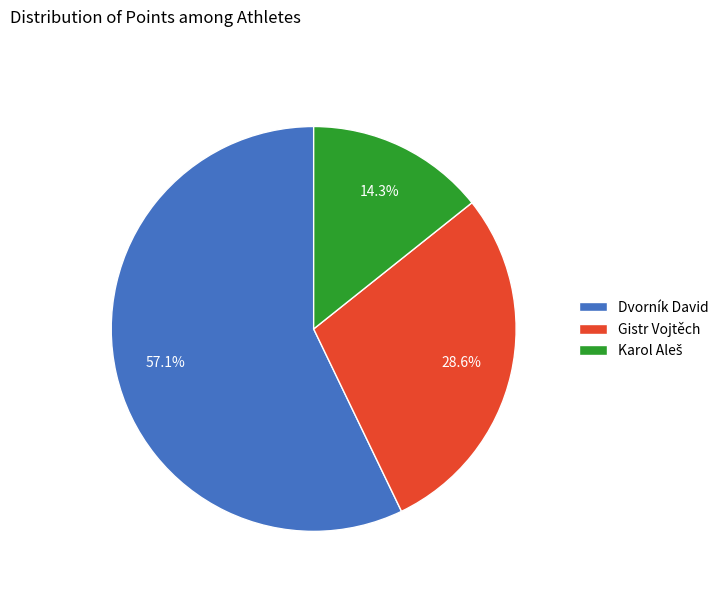

Is it true that Gistr Vojtěch is 29% of the pie?

True